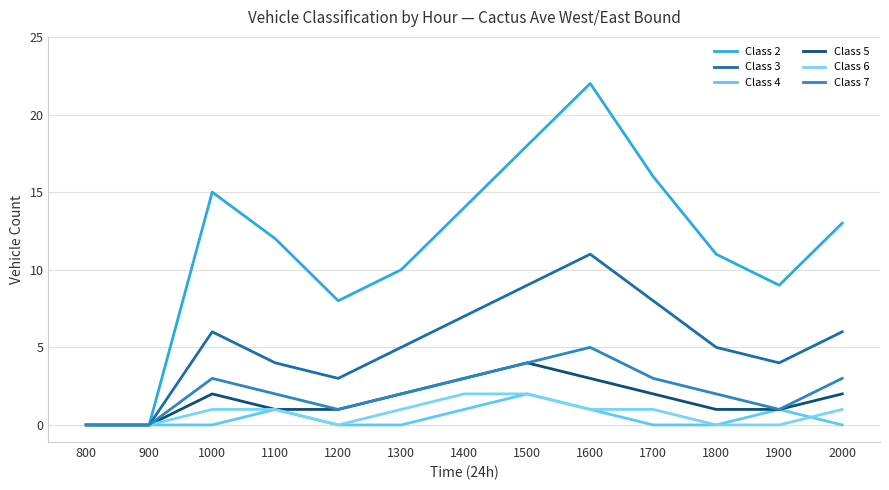

How many interior local peaks does the Class 2 series have?

2